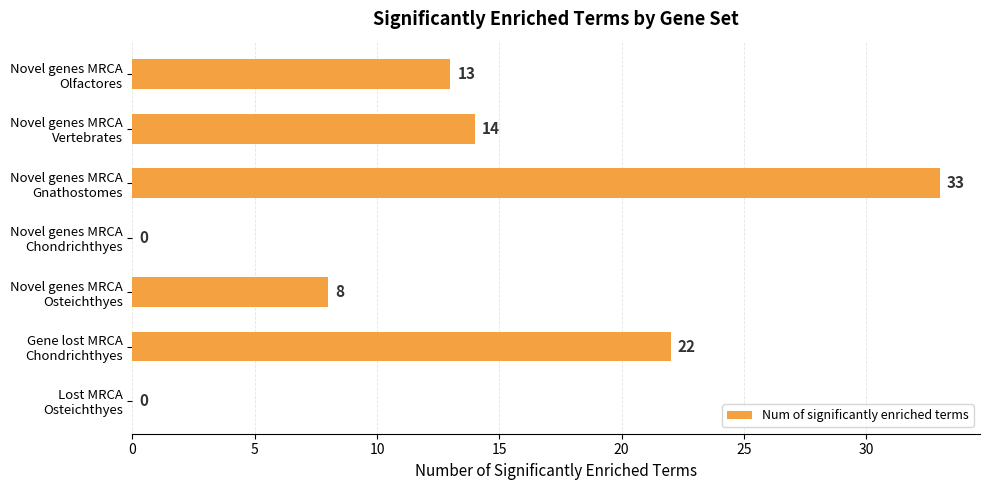

How many values are between 0 and 22?

6